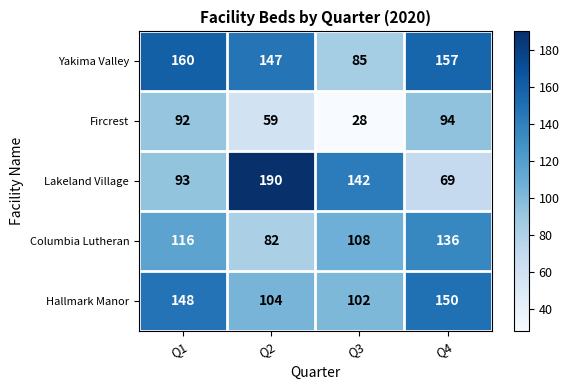

What is the sum of the Yakima Valley values at Q3 and Q2?

232